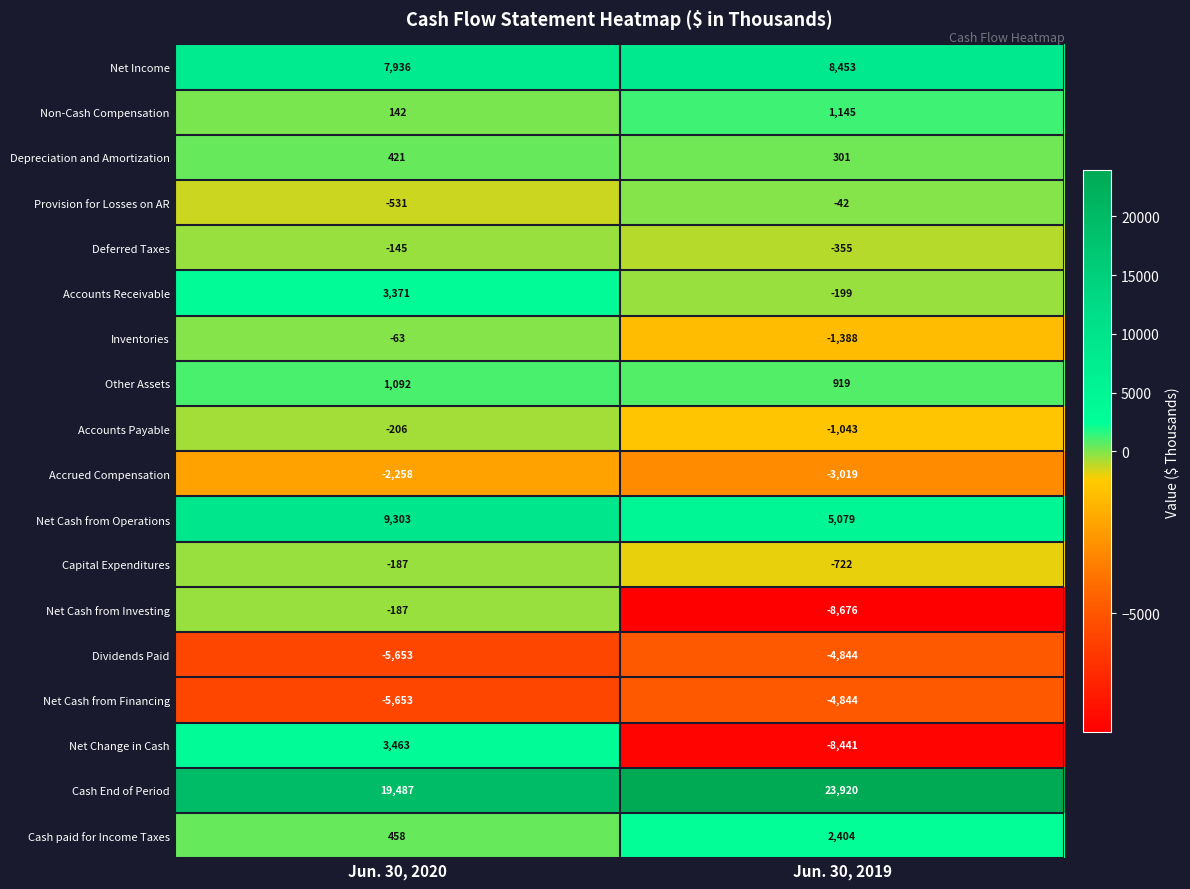

Count the number of data series in this chart.

18